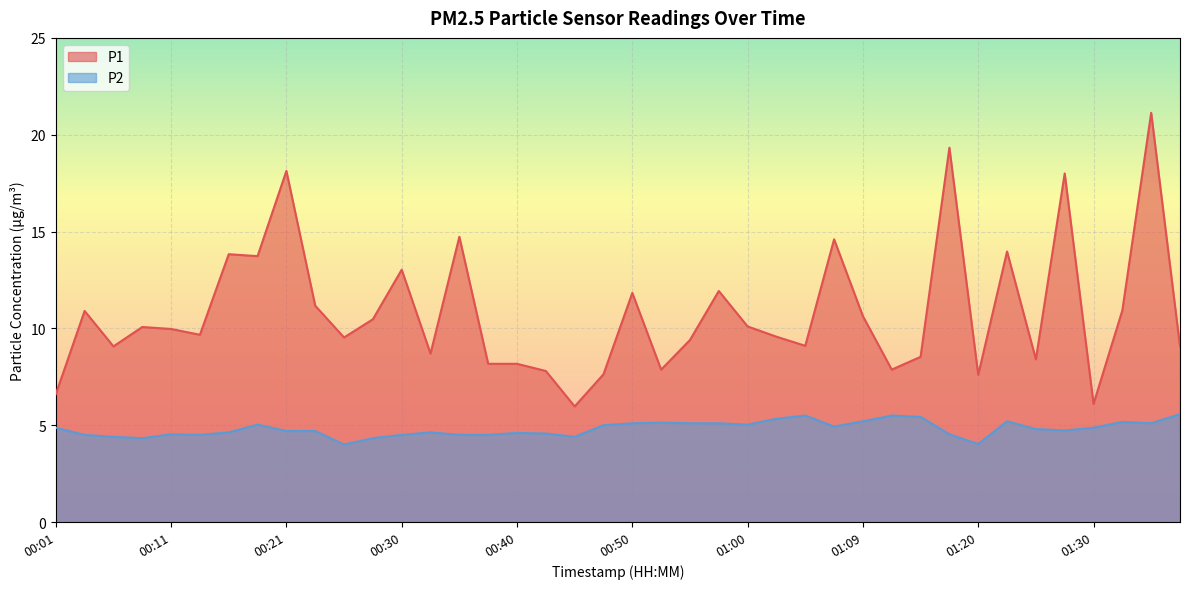

What is the sum of the P2 values at 00:11 and 00:04?

9.0